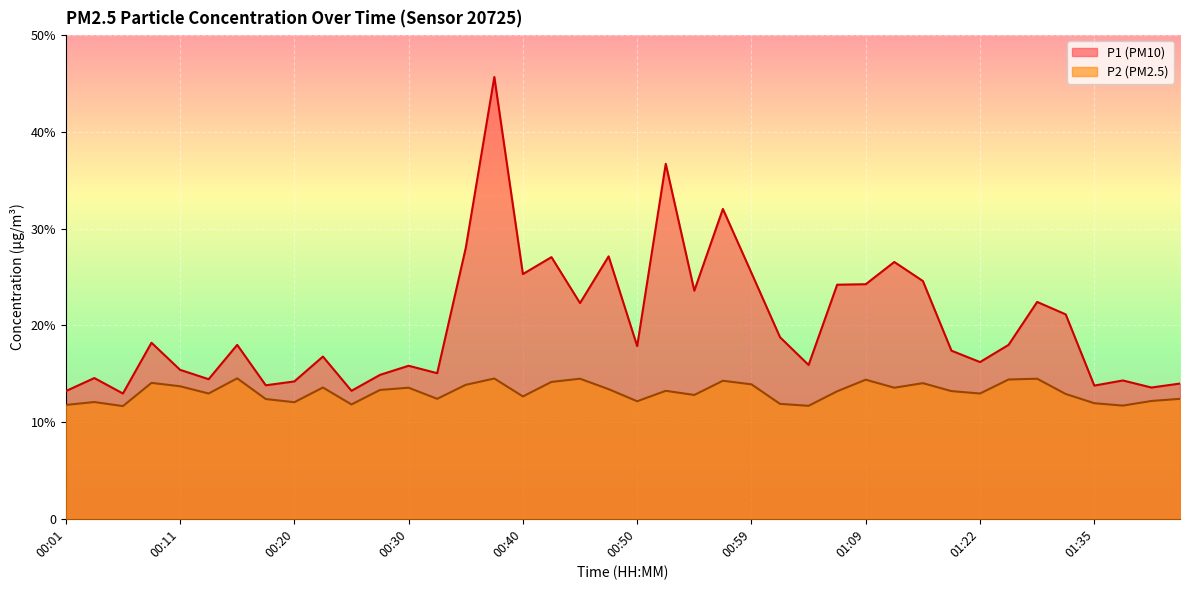

Rank the series by their average value, from highest to lowest.

P1, P2